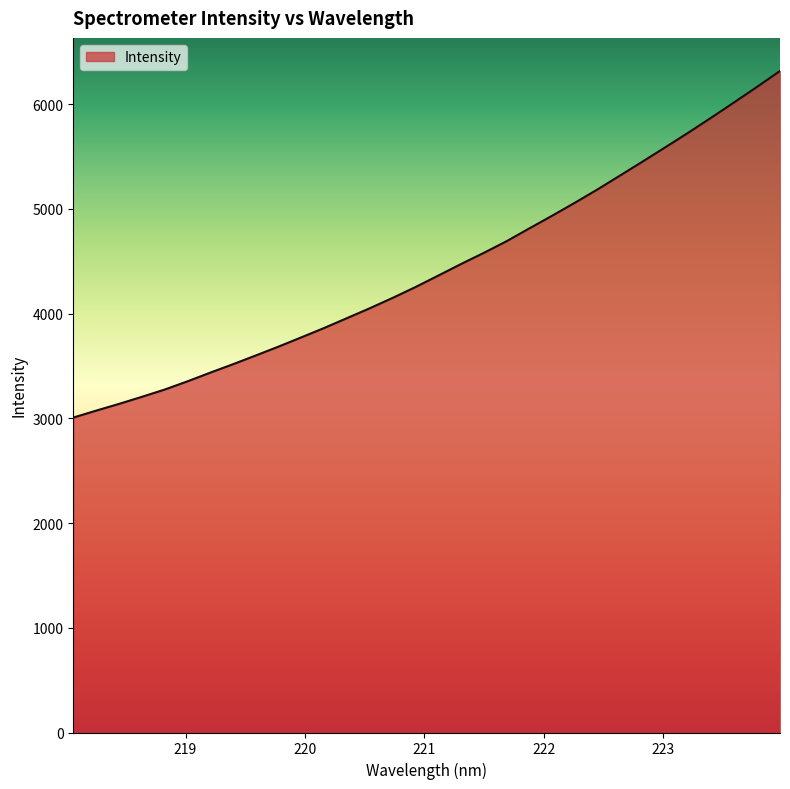

What is the minimum value shown in the chart?

3006.8